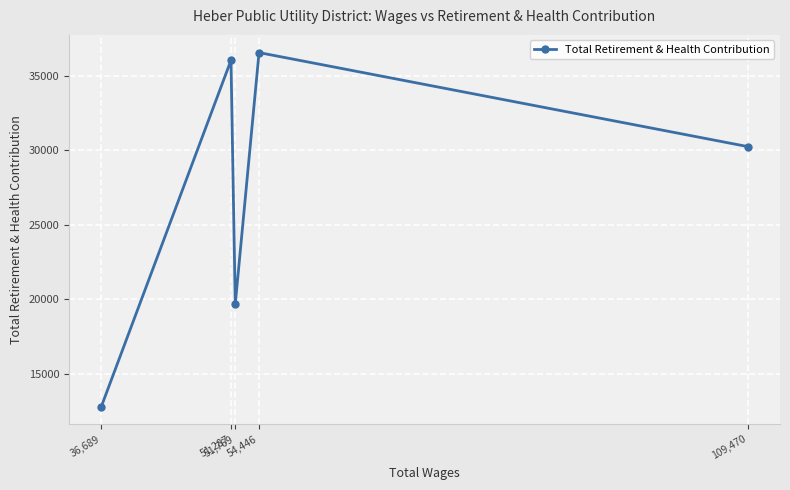

Rank the categories by value from lowest to highest.

36,689, 51,769, 109,470, 51,287, 54,446